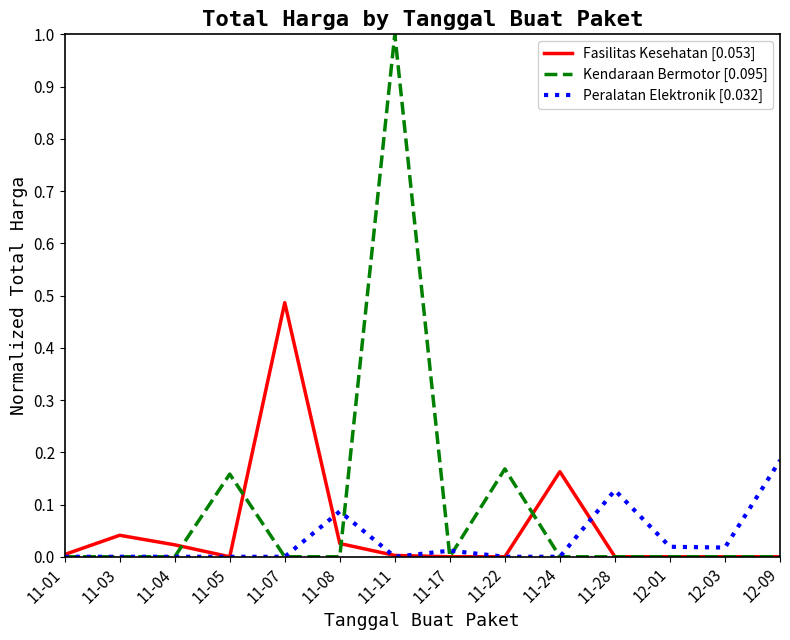

At which category does the chart reach its peak across all series?

11-11